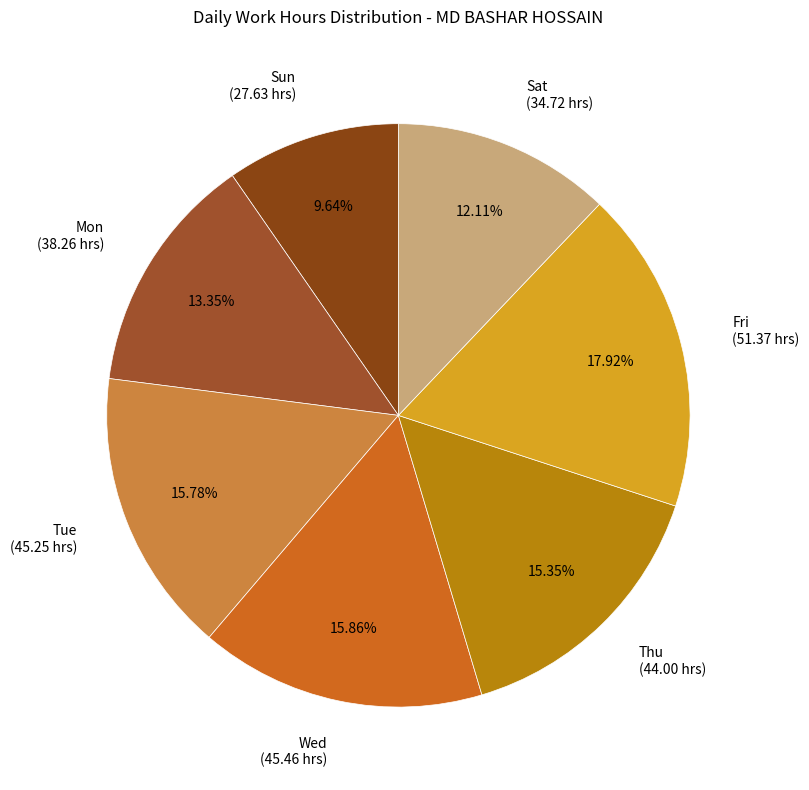

Which category has the biggest portion of the pie?

Fri (51.37 hrs)